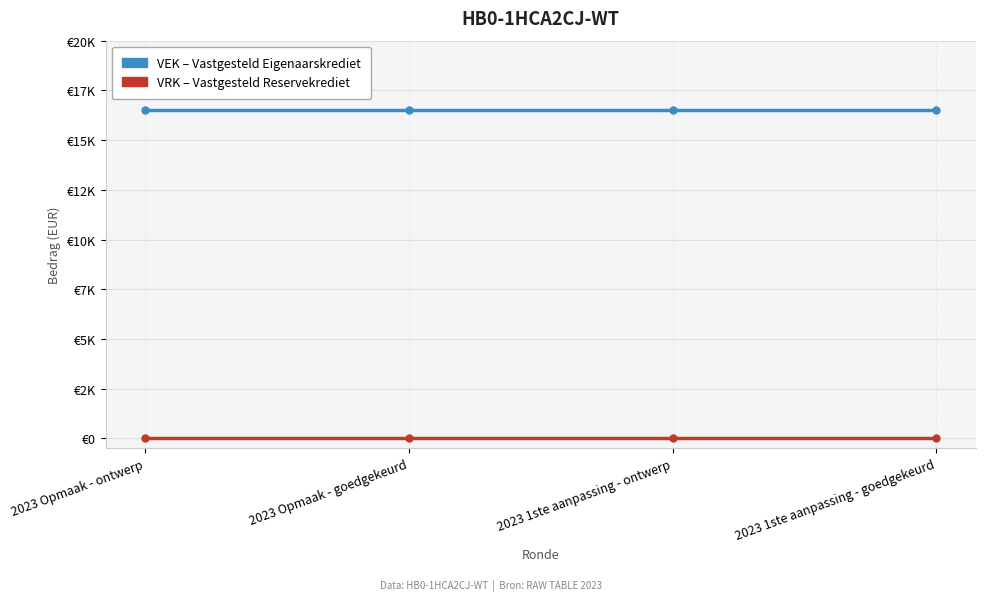

Is this an area chart (filled region under the line)?

No